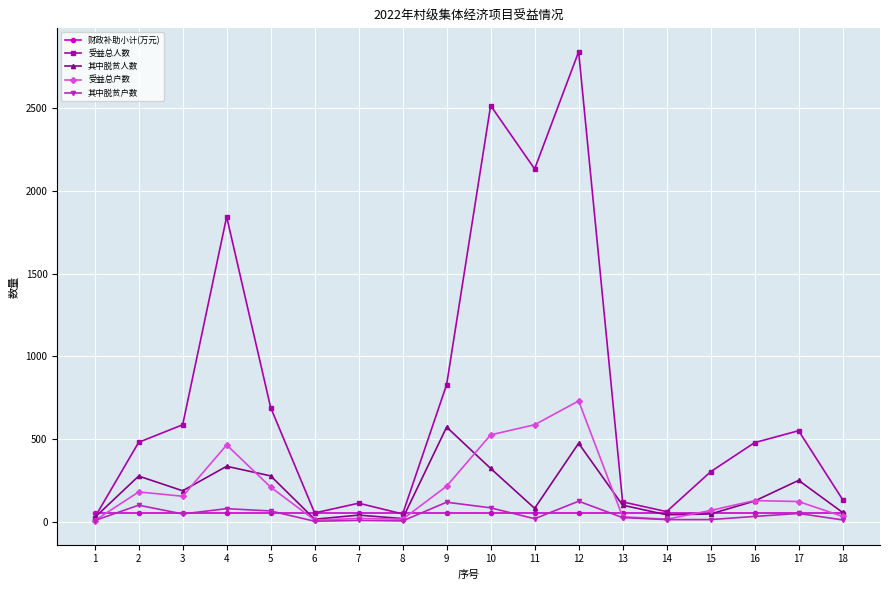

What is the highest value of the 其中脱贫户数 series?

124